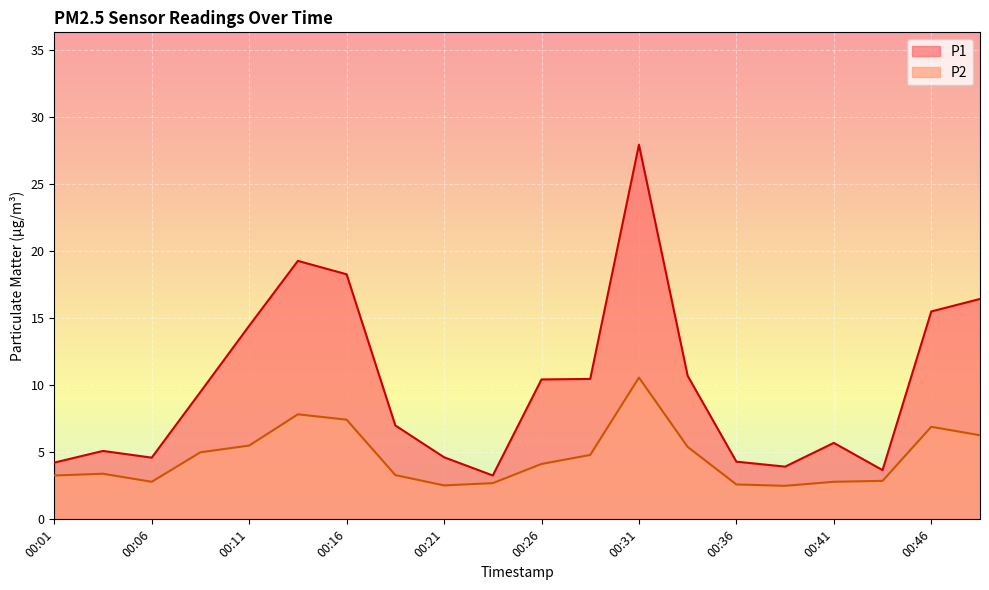

Does the chart display data point markers on the line(s)?

No